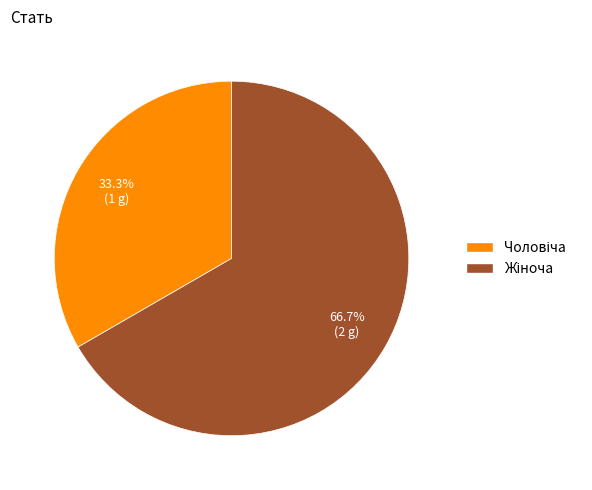

Is there any slice that represents more than half of the pie?

Yes